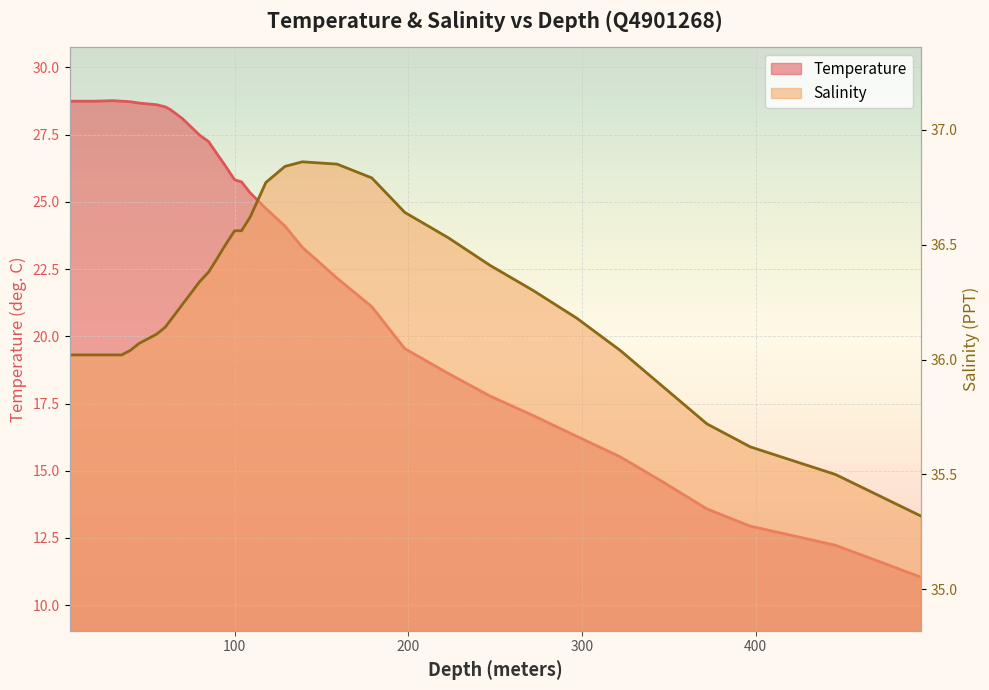

In Temperature (line), how many points are higher than both neighbors (excluding endpoints)?

1